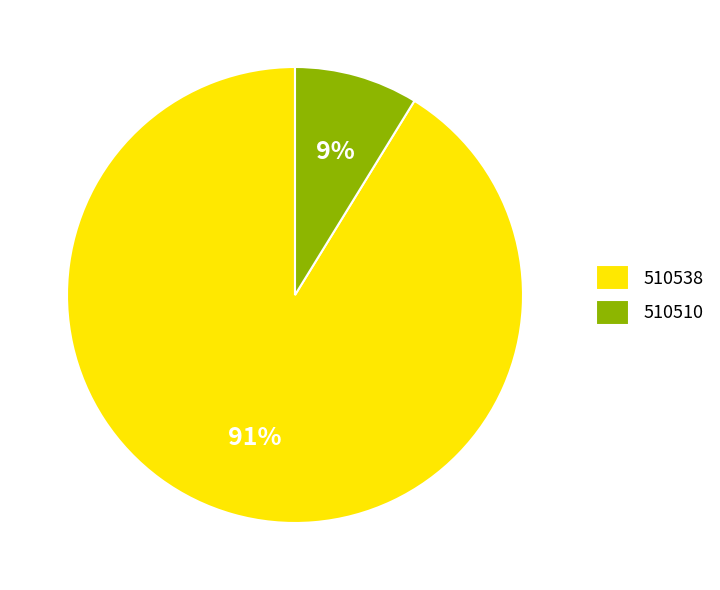

Which slice is the largest?

510538